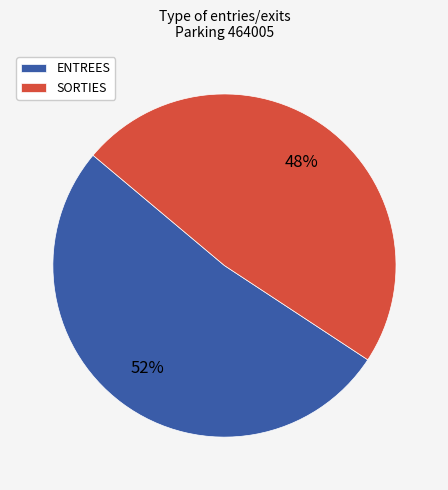

How many slices are in this pie chart?

2